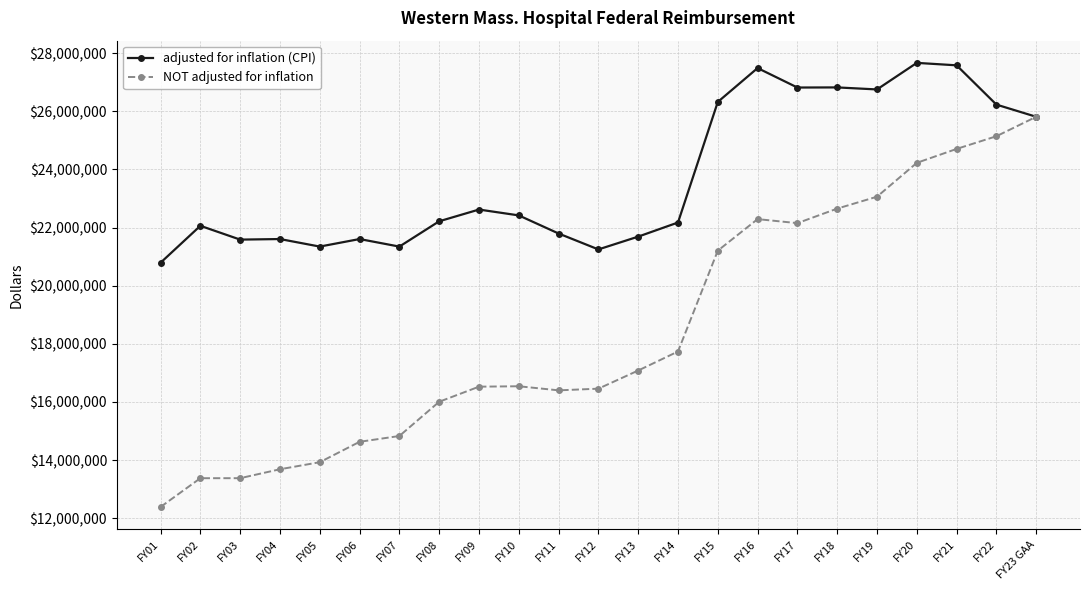

Rank the series by their maximum value, from lowest to highest.

NOT adjusted for inflation, adjusted for inflation (CPI)